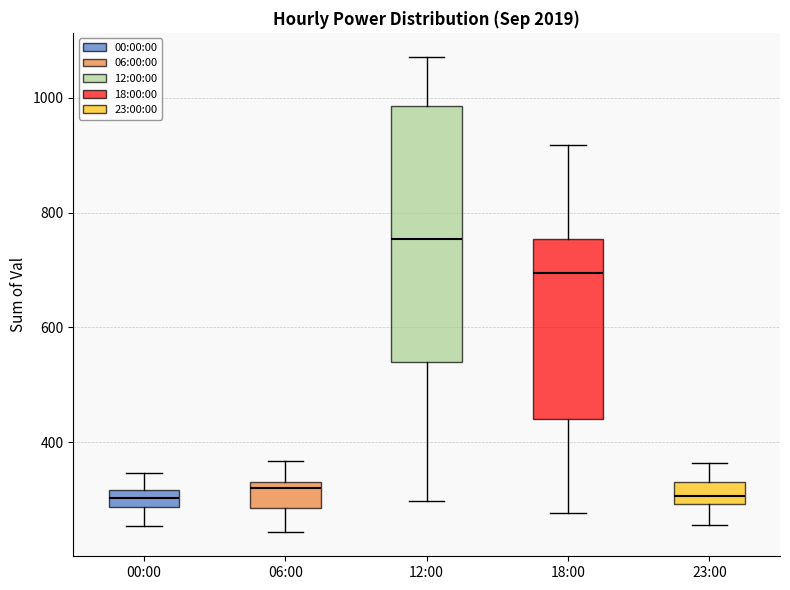

Which box is the tallest, from its lower edge to its upper edge?

12:00